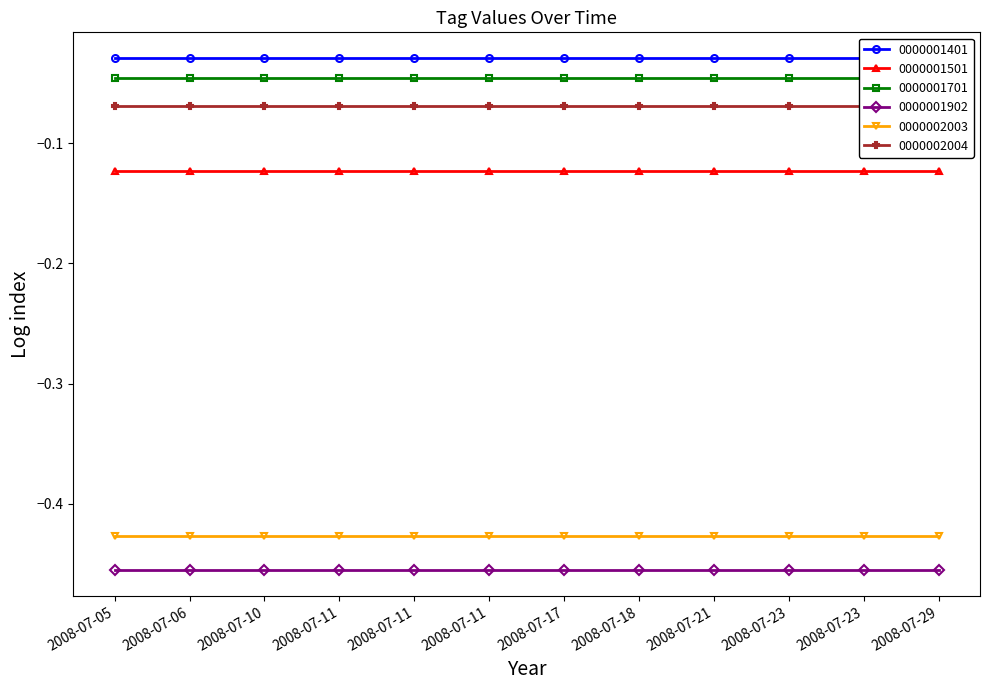

Which has a higher value, 2008-07-05 07:00 or 2008-07-23 03:00?

2008-07-05 07:00